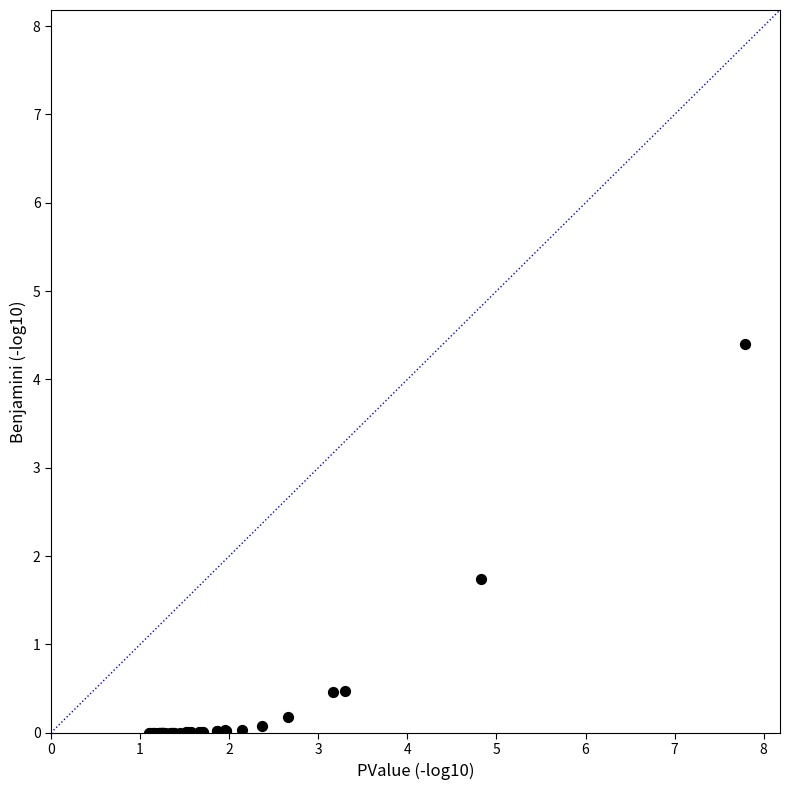

What Y value in the scatter plot is closest to 2?

1.7